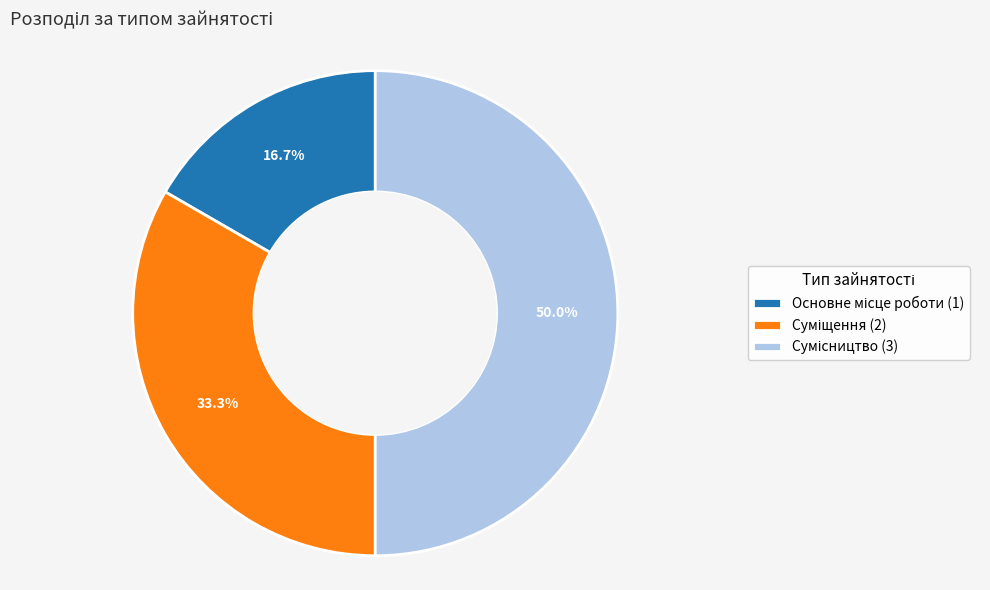

What is the largest slice in the pie chart?

Сумісництво